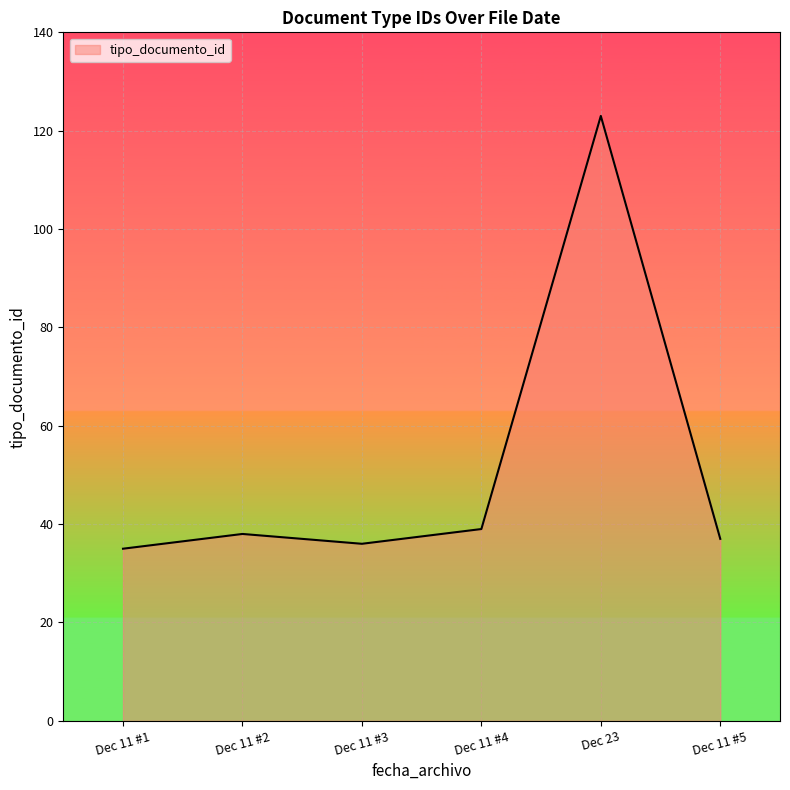

At which category does the chart reach its peak across all series?

Dec 23